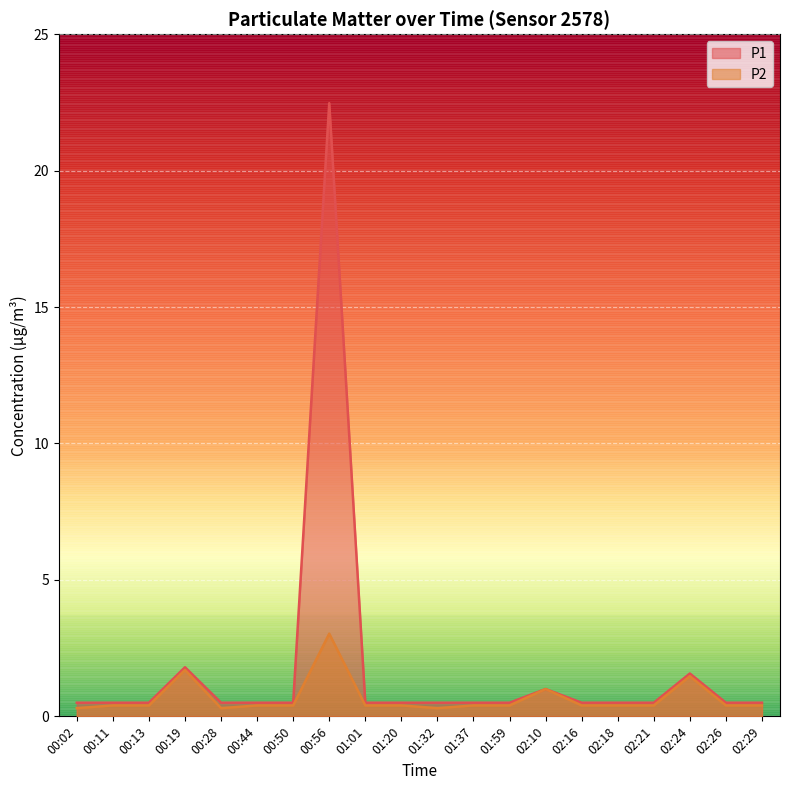

What is the approximate value of P2 at 02:18?

0.4